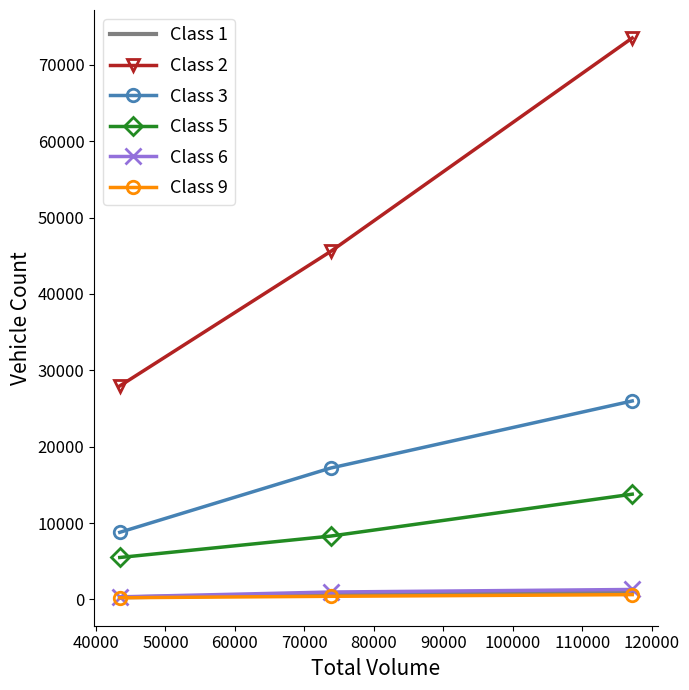

What is the maximum value for Class 6?

1298